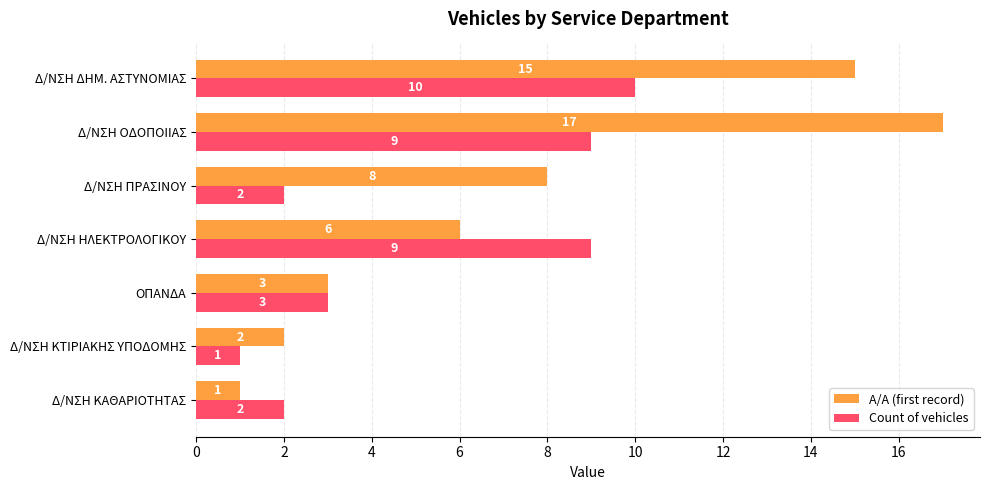

How many data points does each series have?

7